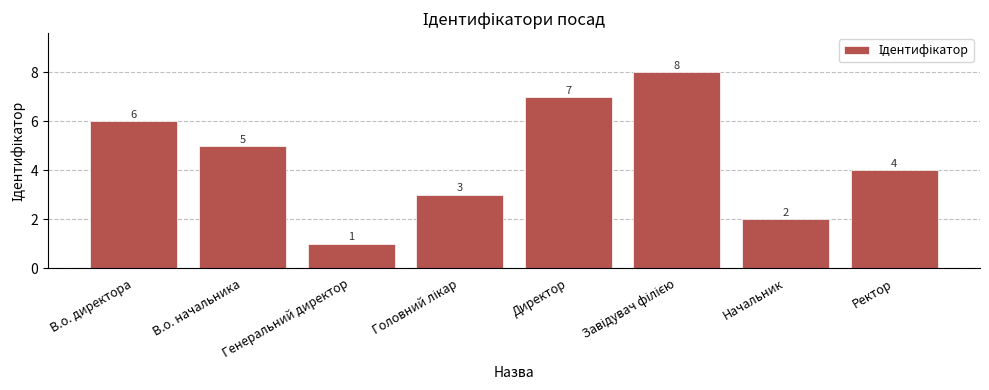

Reading left to right, transcribe all the data shown in this chart.

6	5	1	3	7	8	2	4